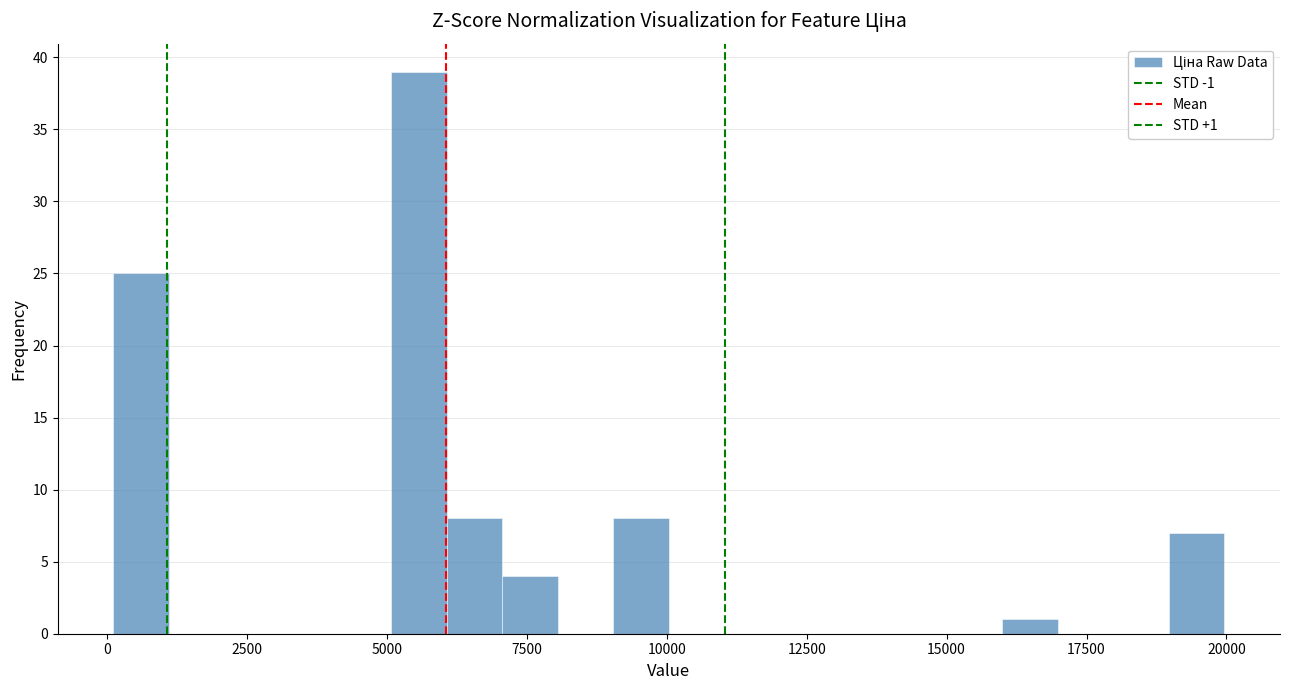

Around what value on the x-axis is the tallest bar? Give the approximate position of its centre, as read against the axis.

5500